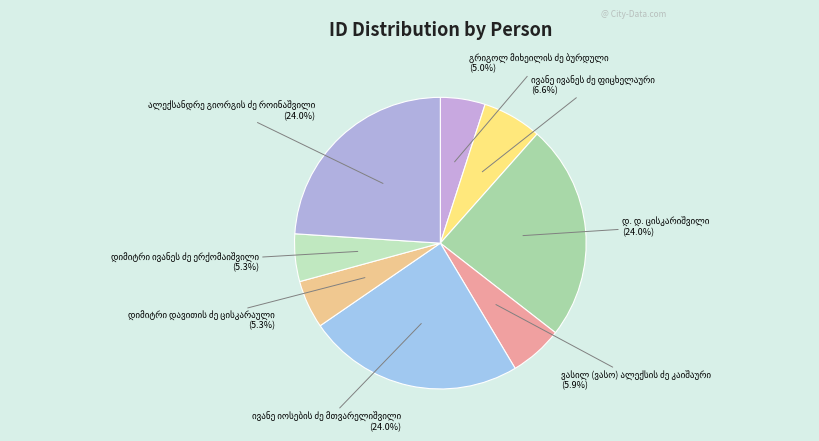

Count the number of slices in the pie.

8